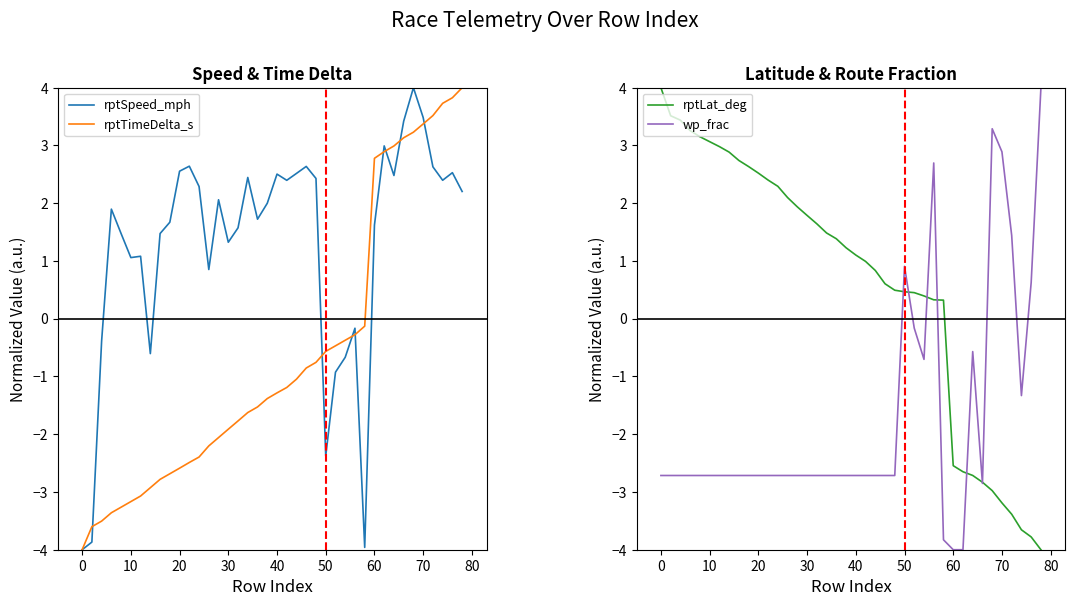

How many data points in rptLat_deg are above 1?

21